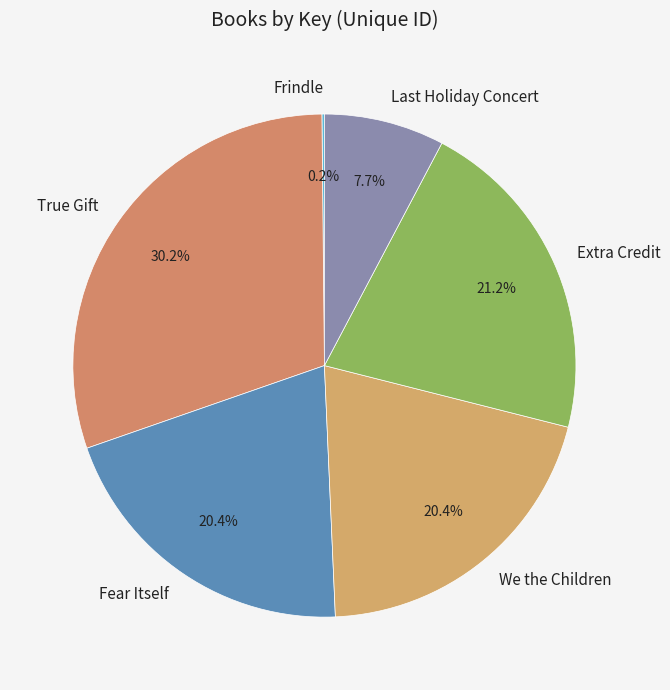

Between Extra Credit and Fear Itself, which is larger?

Extra Credit